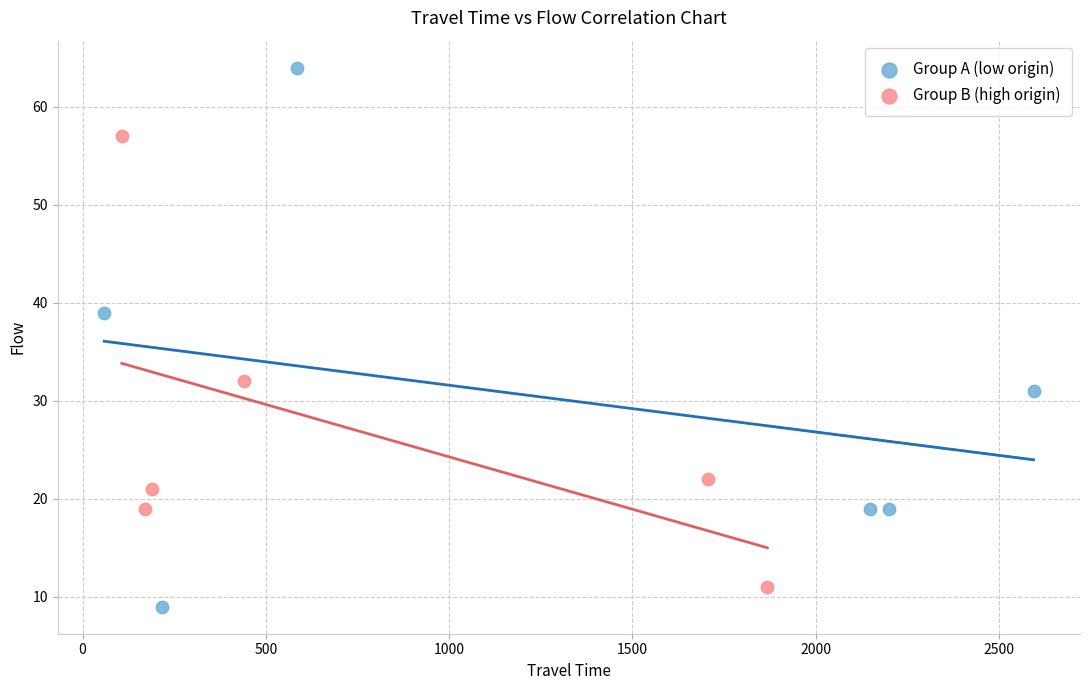

Which series reaches the minimum Y coordinate?

Group A (low origin)